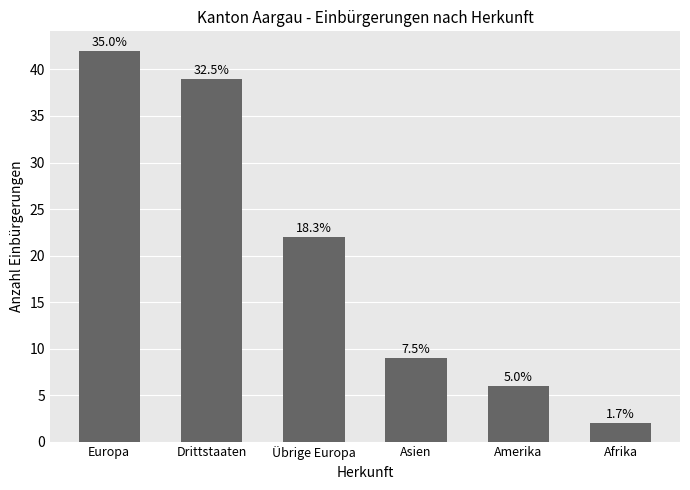

Rank the categories by value from highest to lowest.

Europa, Drittstaaten, Übrige Europa, Asien, Amerika, Afrika